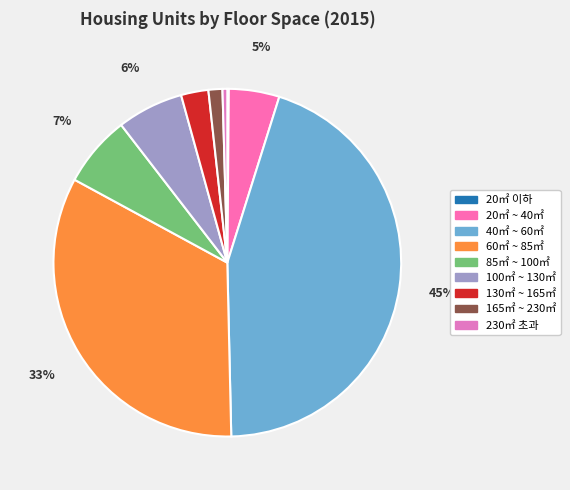

Which slice is the largest?

40㎡ ~ 60㎡